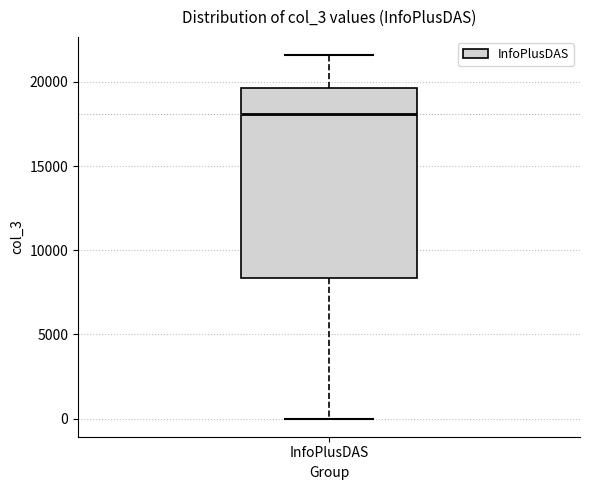

Transcribe this box plot: give where the median line is, the range the box spans, and where the two whiskers end, as read against the y-axis. The values are not printed on the chart, so give them approximately, as read against the axis.

median 18000, box 8500 to 19500, whiskers 0 to 21500